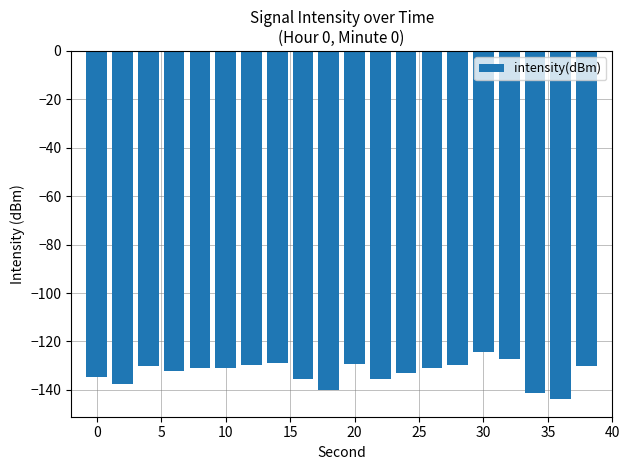

What is the average value?

-132.9